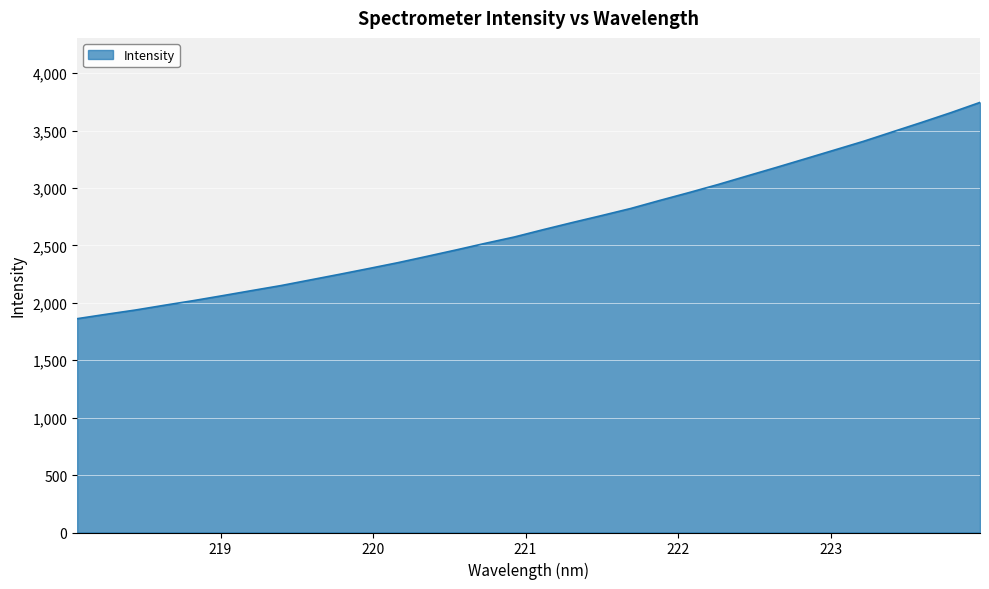

What is the minimum value shown in the chart?

1862.0